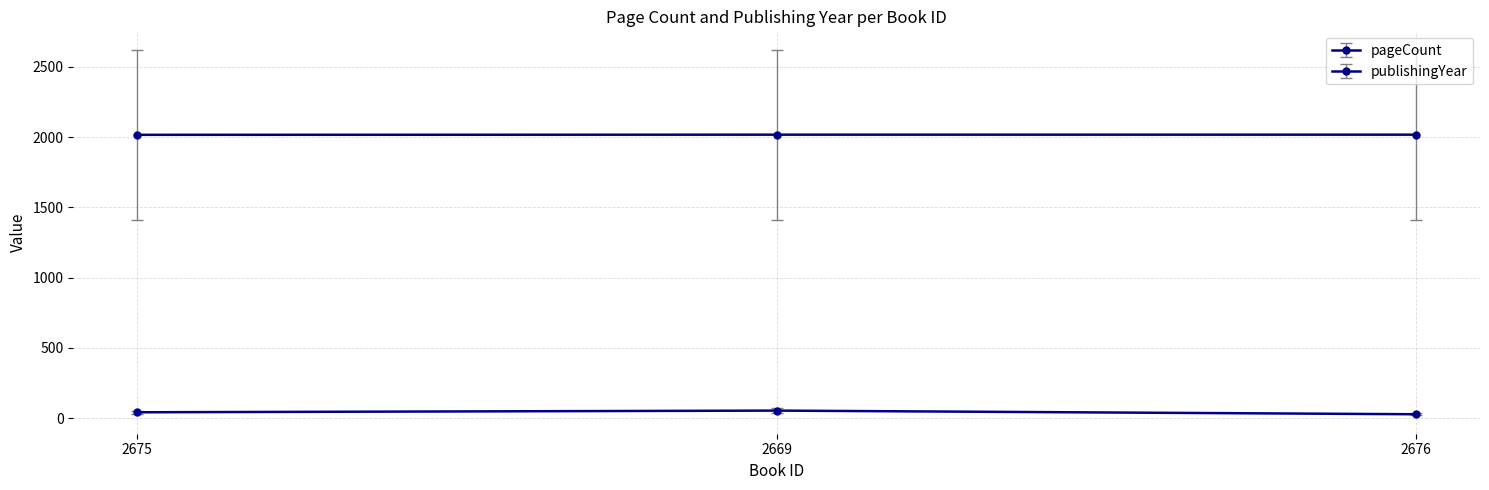

Which series has the largest total across all categories?

publishingYear